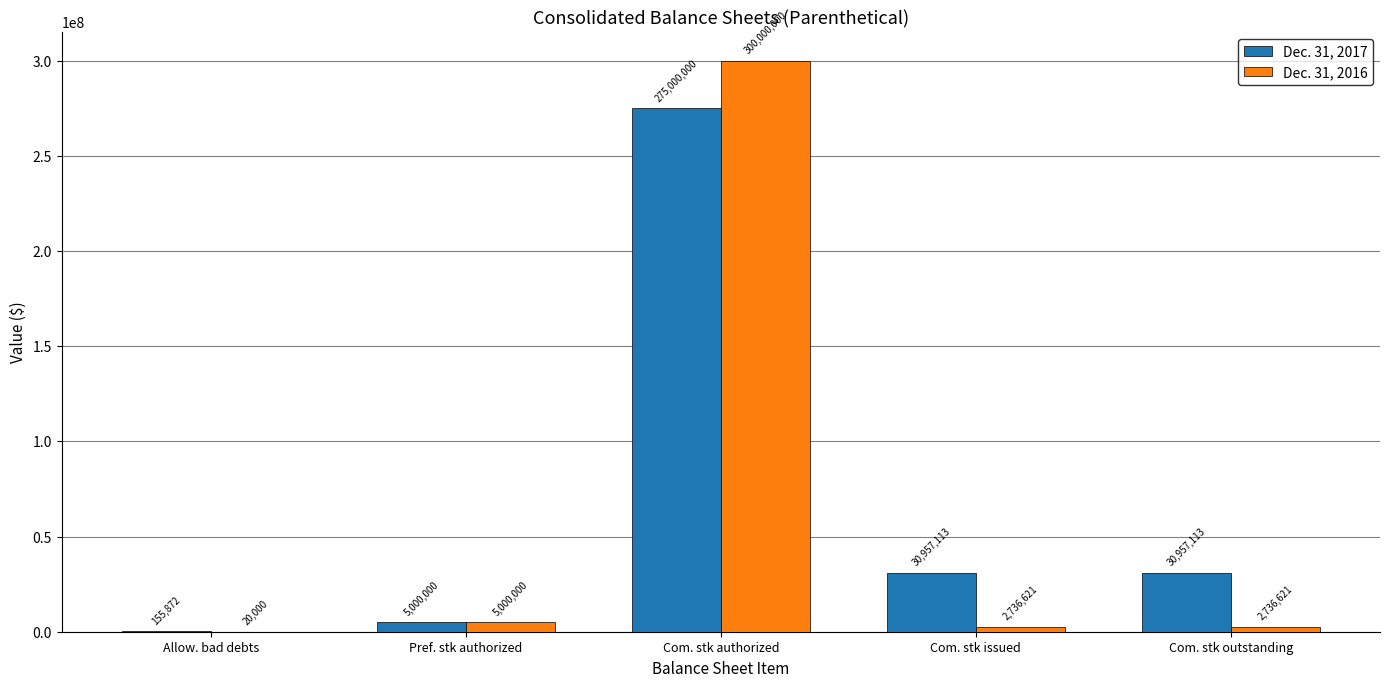

What is the average value of the Dec. 31, 2016 series?

62098648